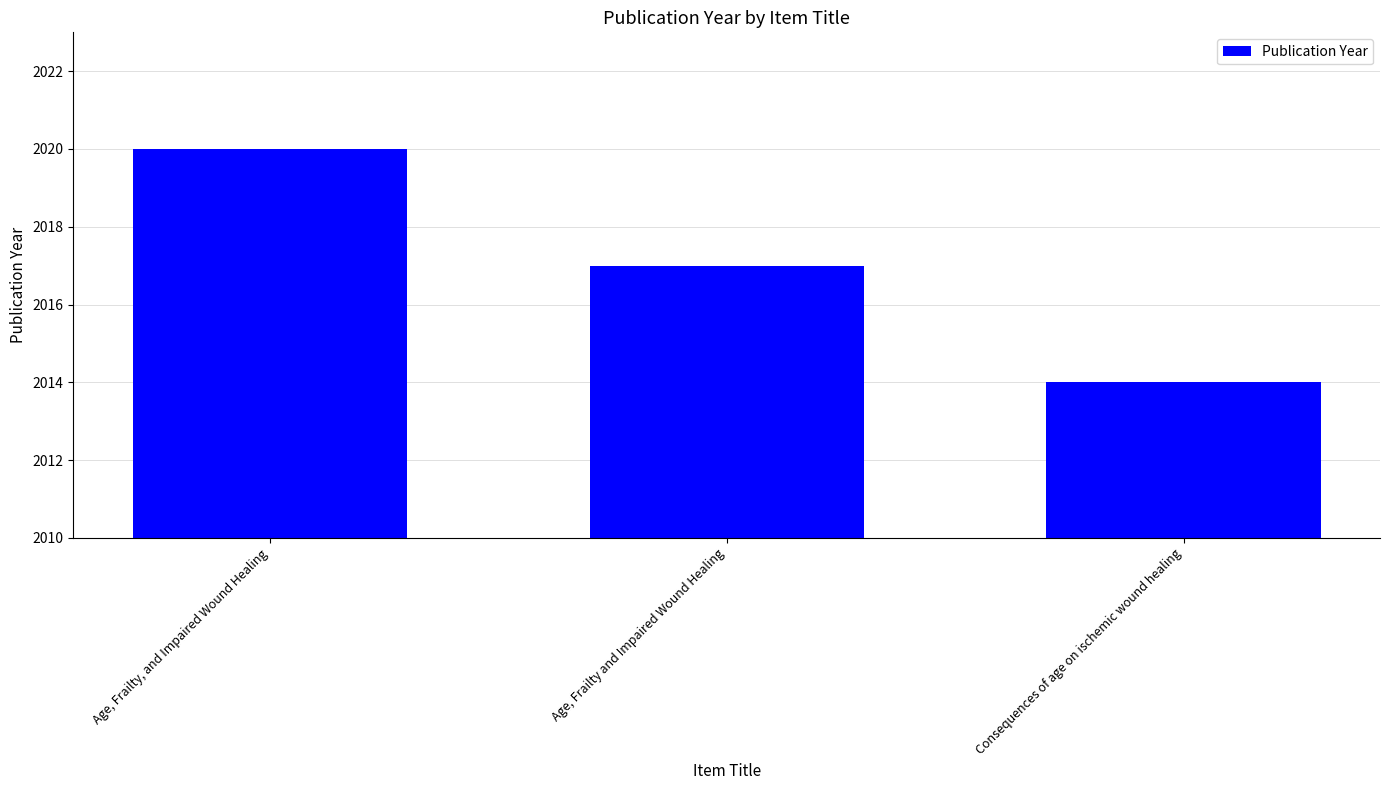

List the labels in order of value, smallest first.

Consequences of age on ischemic wound healing, Age, Frailty and Impaired Wound Healing, Age, Frailty, and Impaired Wound Healing